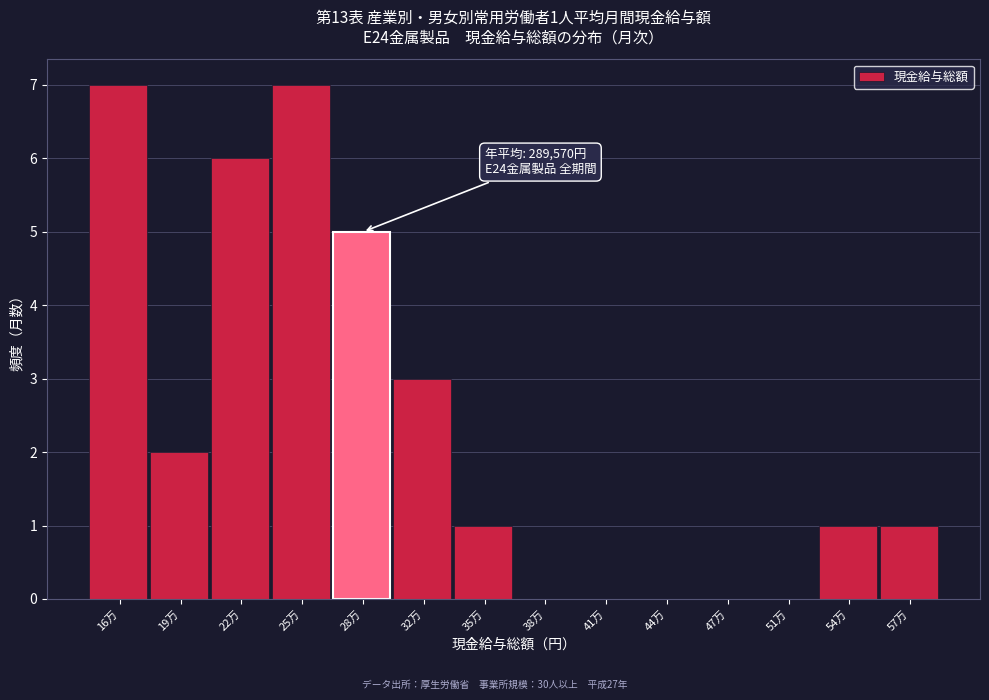

Reading left to right, list all the values displayed in this chart.

16万=7	19万=2	22万=6	25万=7	28万=5	32万=3	35万=1	38万=0	41万=0	44万=0	47万=0	51万=0	54万=1	57万=1